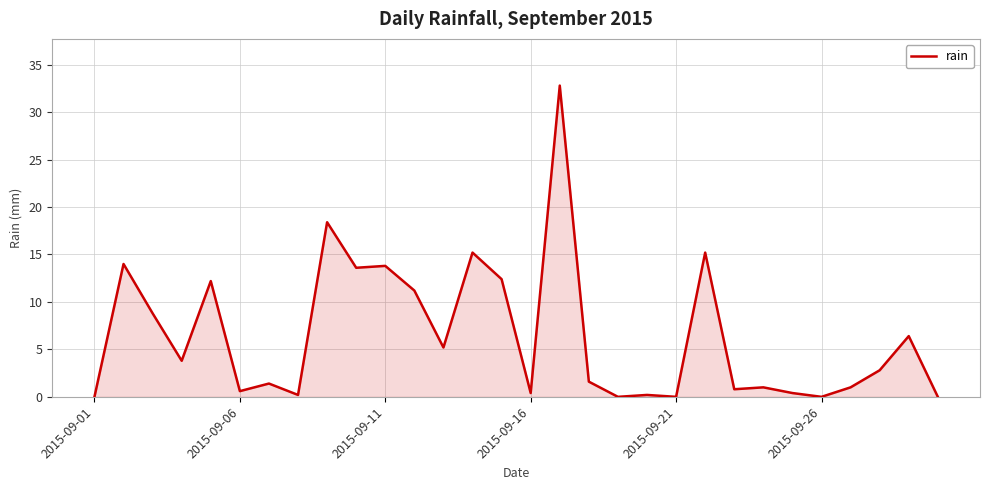

How many lines are shown in the chart?

1